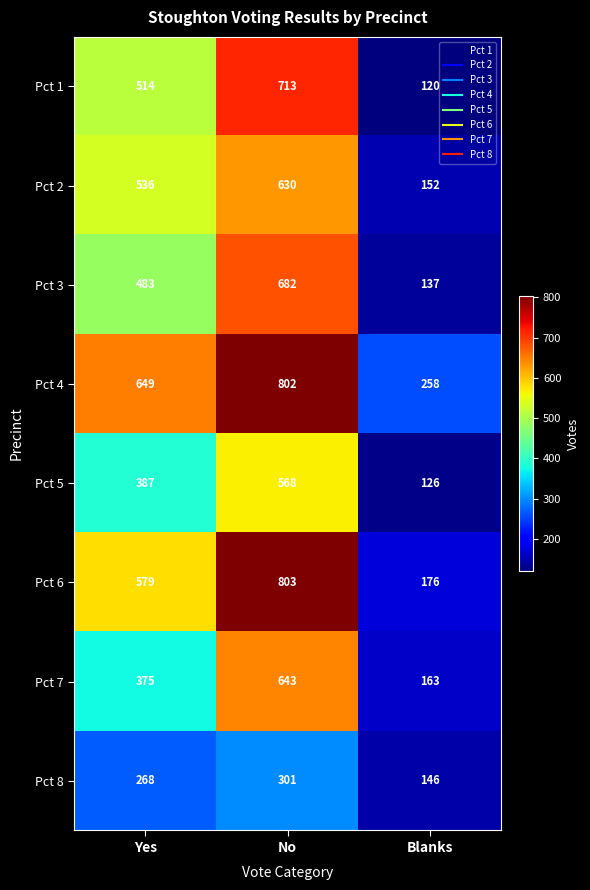

Is the value of Pct 8 at No greater than the value of Pct 5 at Yes?

No